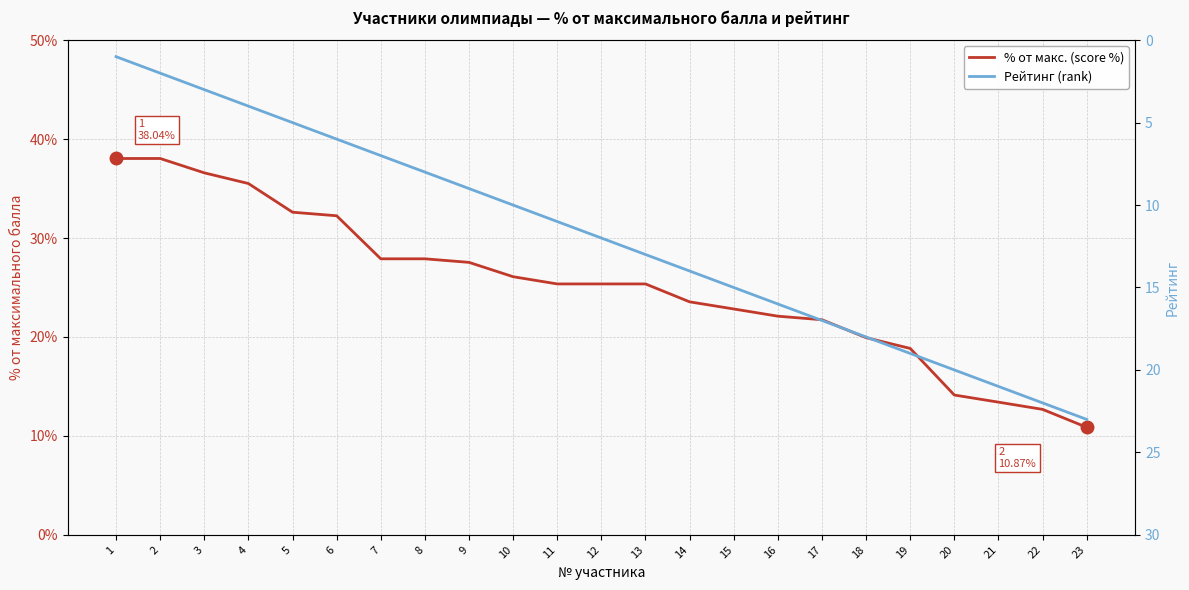

What is the sum of all % от макс. (score %) values?

578.6